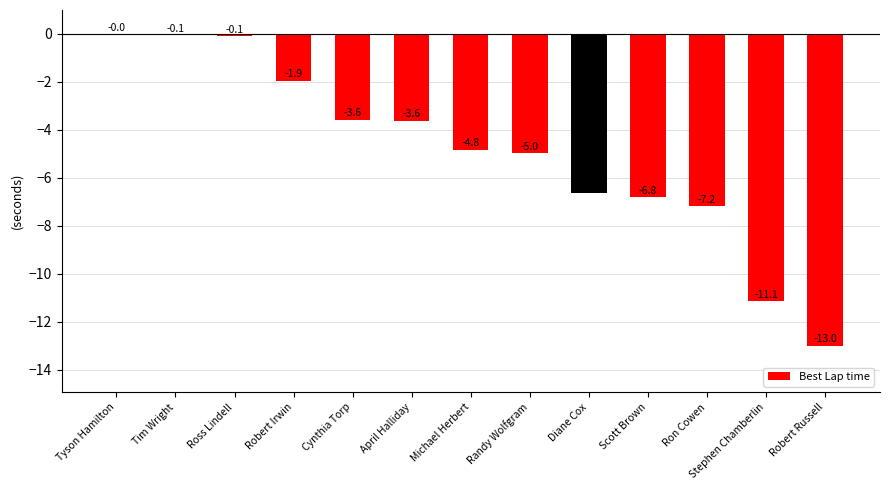

Reading right to left, what are all the values shown in this chart?

Robert Russell=-13.0	Stephen Chamberlin=-11.1	Ron Cowen=-7.2	Scott Brown=-6.8	Diane Cox=-6.6	Randy Wolfgram=-5.0	Michael Herbert=-4.8	April Halliday=-3.6	Cynthia Torp=-3.6	Robert Irwin=-1.9	Ross Lindell=-0.1	Tim Wright=-0.1	Tyson Hamilton=0.0